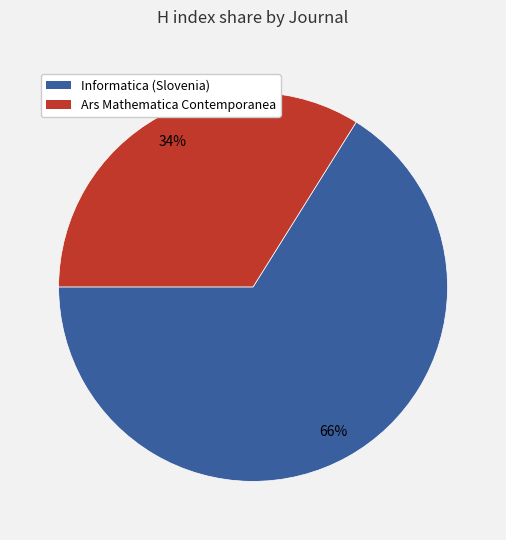

Which has a higher value, Ars Mathematica Contemporanea or Informatica (Slovenia)?

Informatica (Slovenia)